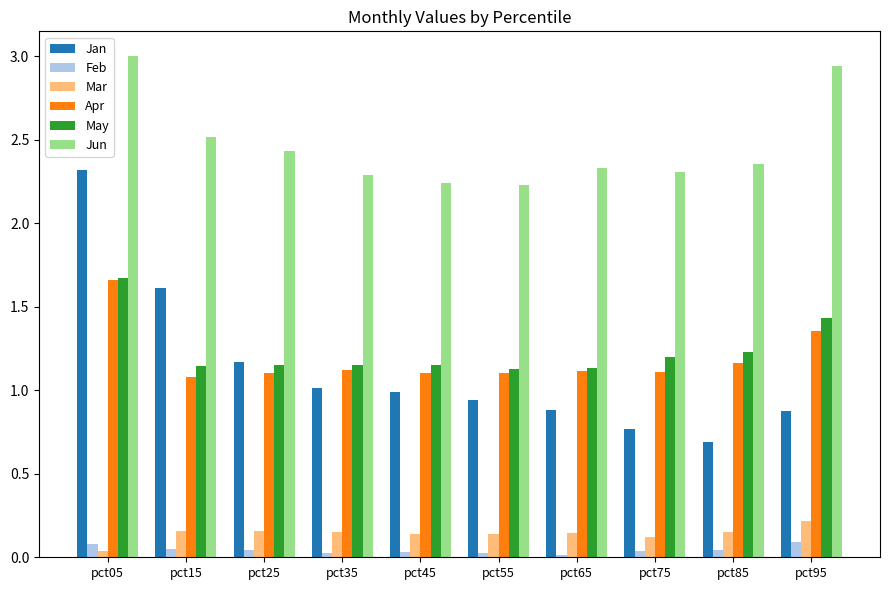

True or false: Jun has a value of 3.4 at pct25.

False